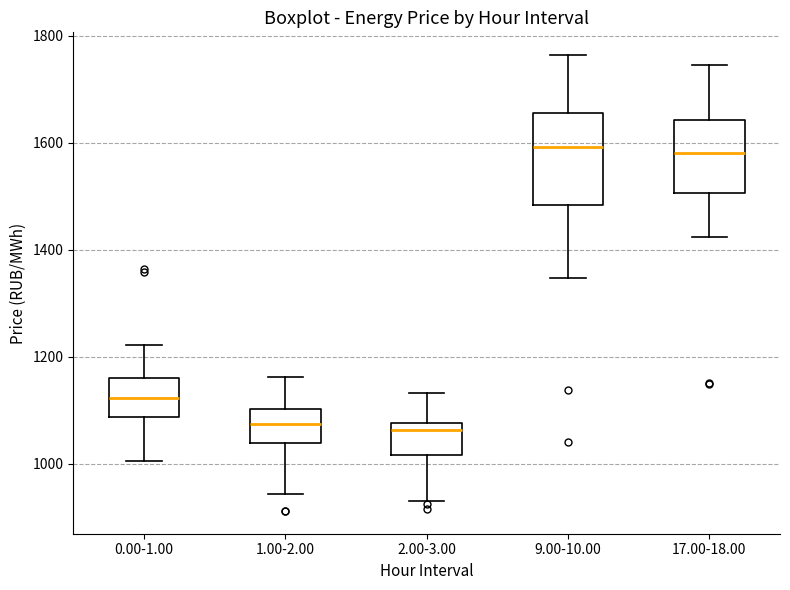

Which box is the tallest, from its lower edge to its upper edge?

9.00-10.00